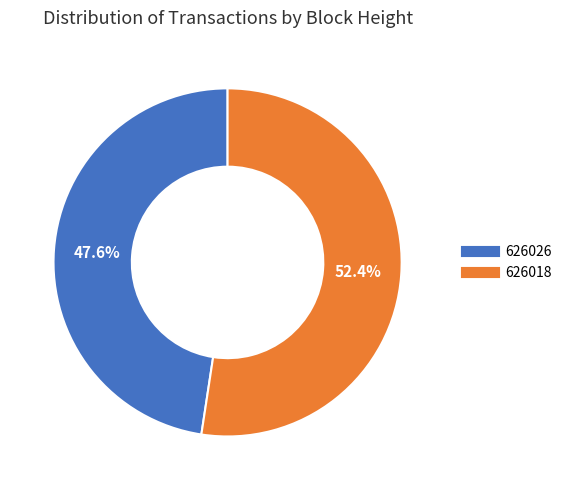

Count the number of slices in the pie.

2